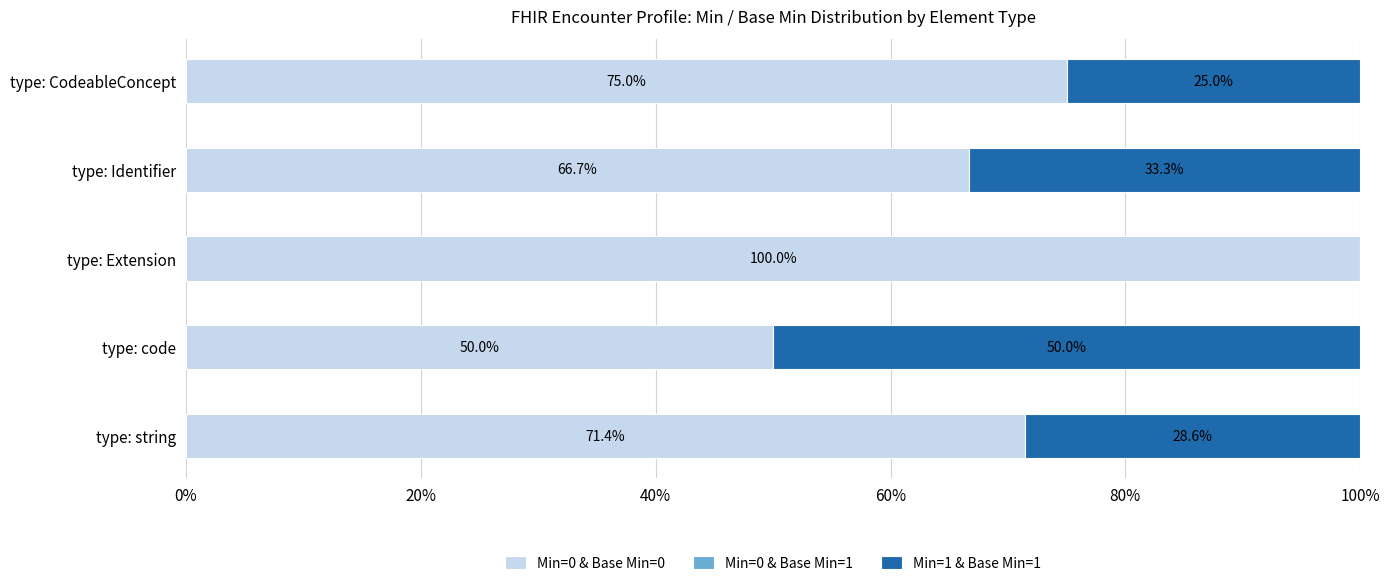

What is the sum of all Min=0 & Base Min=0 values?

363.1